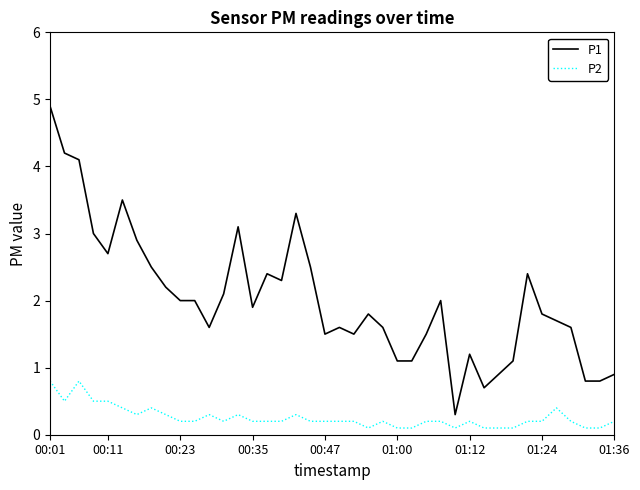

True or false: P1 and P2 intersect in this chart.

False